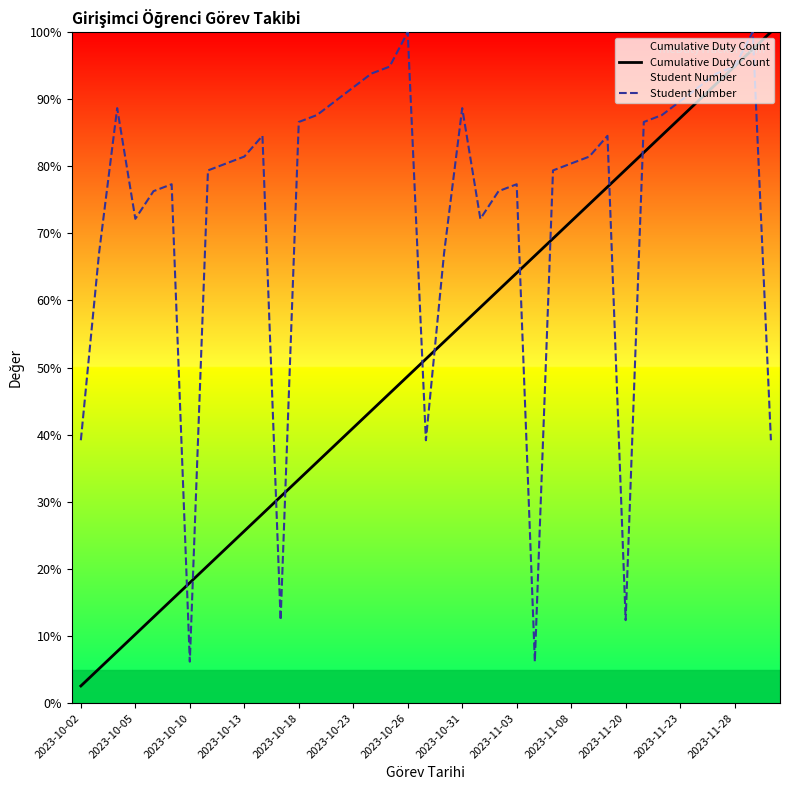

Rank the series at 32 from lowest to highest value.

Cumulative Duty Count, Student Number